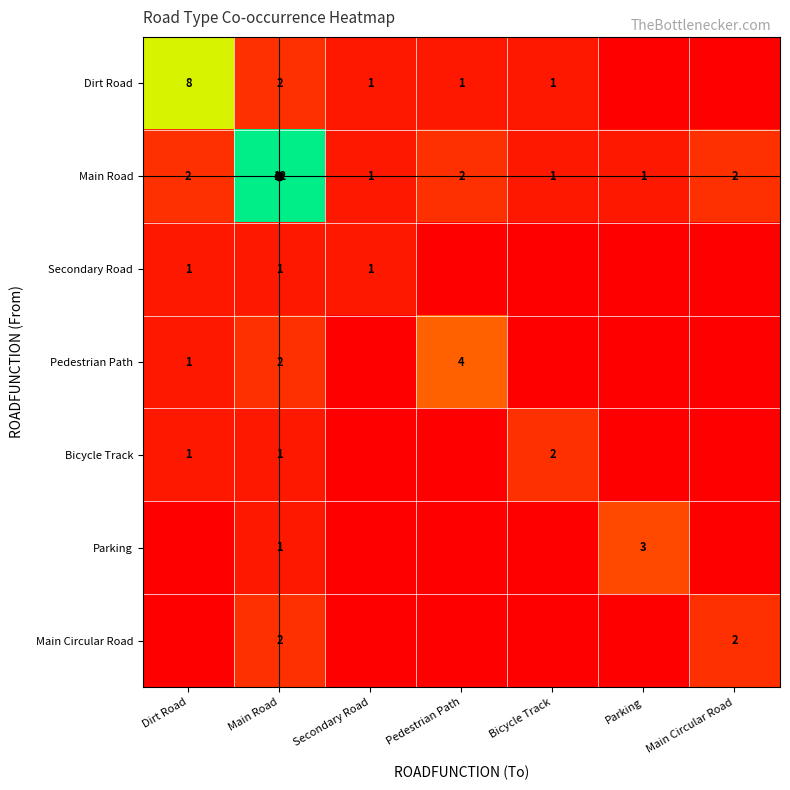

What is the sum of all Main Road values?

21